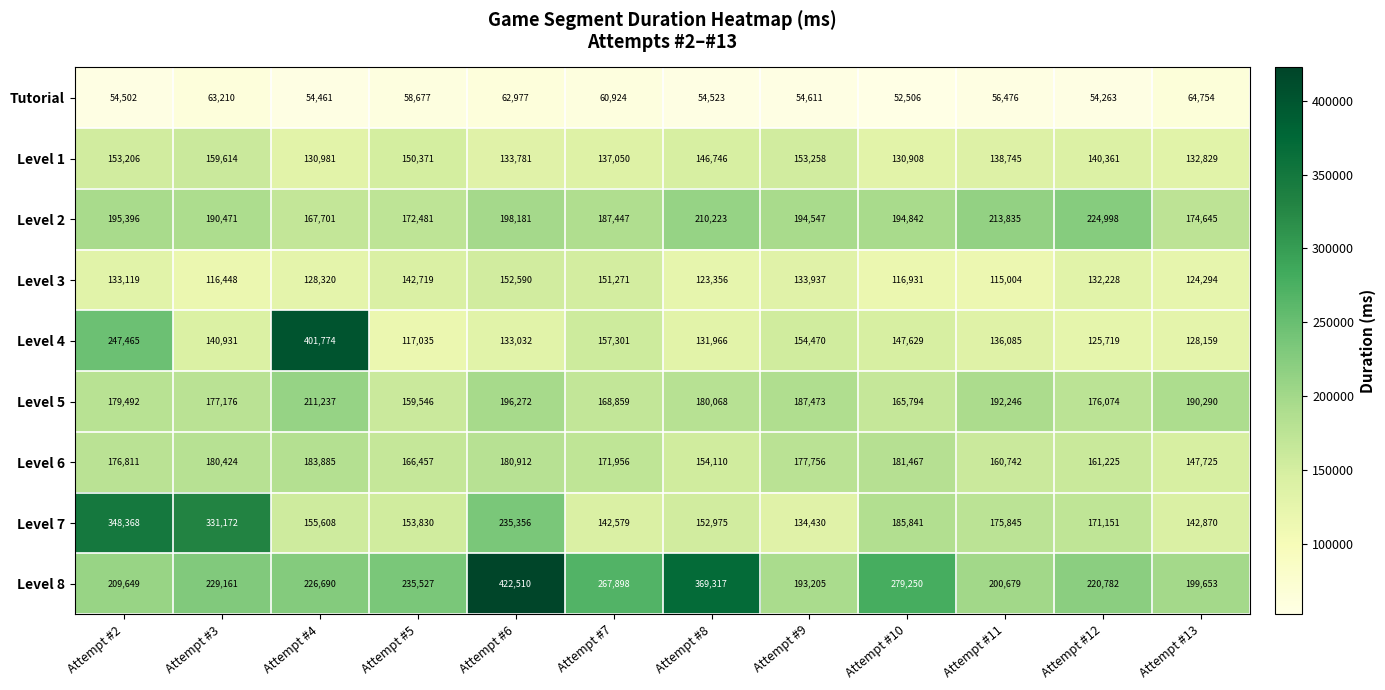

Which series changed the most between Attempt #2 and Attempt #9?

Level 7